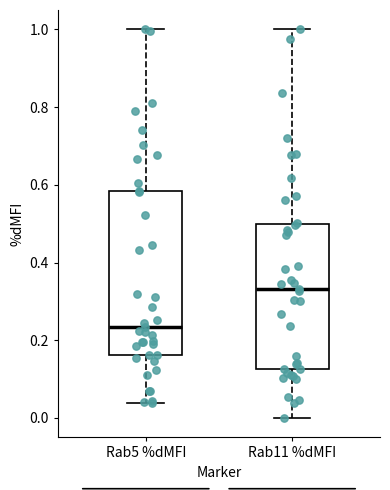

Reading left to right, read every box against the y-axis: the position of its median line, the range the box covers, and the ends of its whiskers. The values are not printed on the chart, so give them approximately, as read against the axis.

Rab5 %dMFI: median 0.24, box 0.16 to 0.58, whiskers 0.04 to 1.00
Rab11 %dMFI: median 0.34, box 0.12 to 0.50, whiskers 0.00 to 1.00